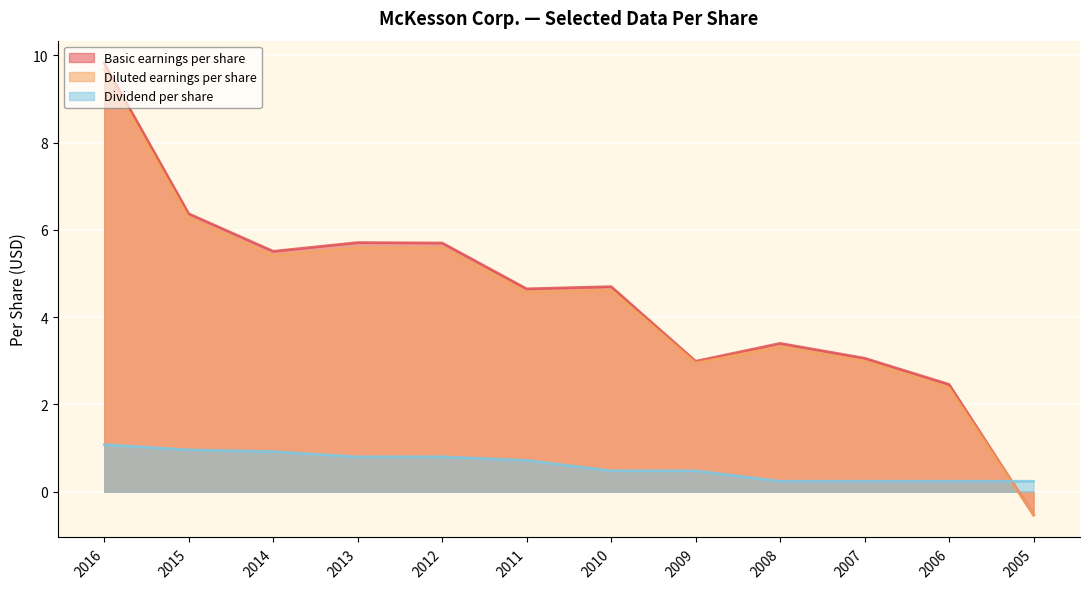

The Basic earnings per share series shows -0.5 at 2005. True or false?

True